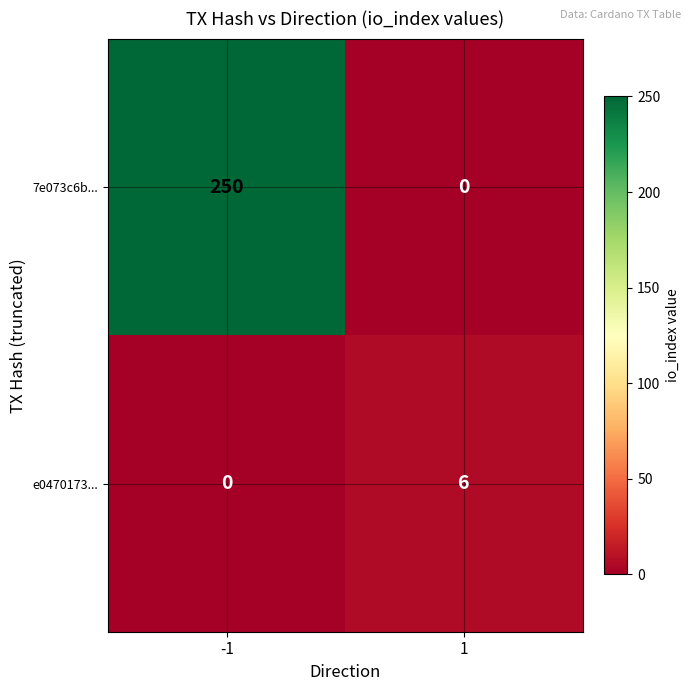

Which series has the largest range (max minus min)?

7e073c6b...